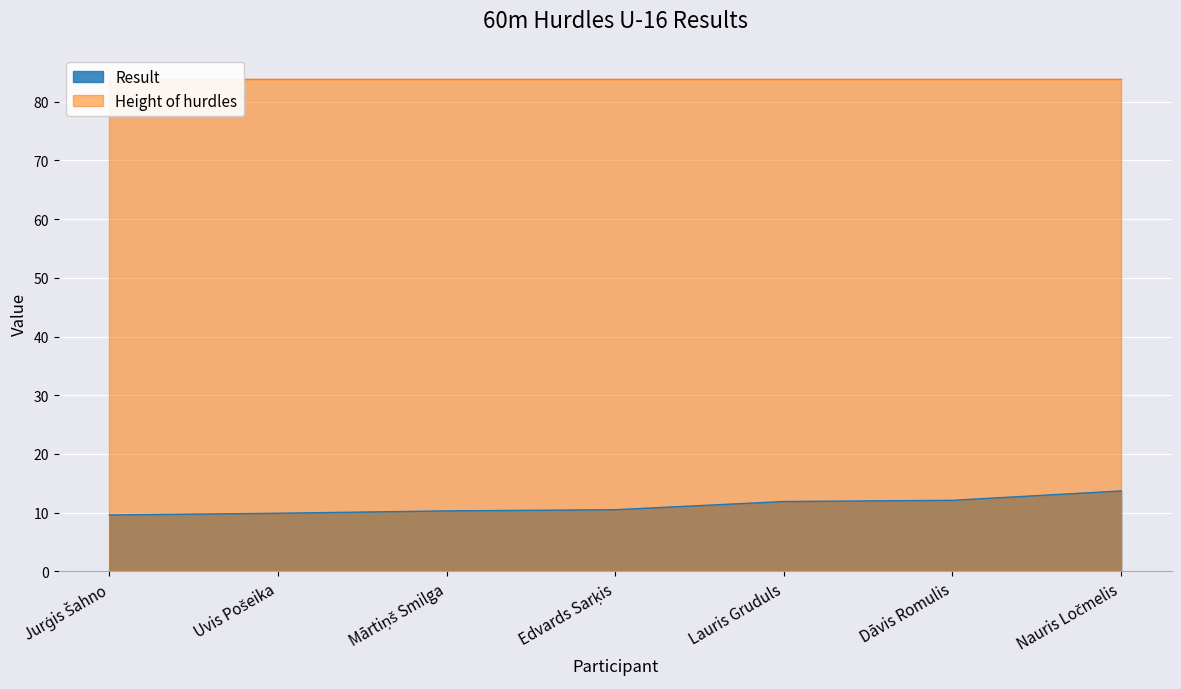

Approximately how many times larger is the value at Dāvis Romulis compared to Lauris Gruduls?

1.0